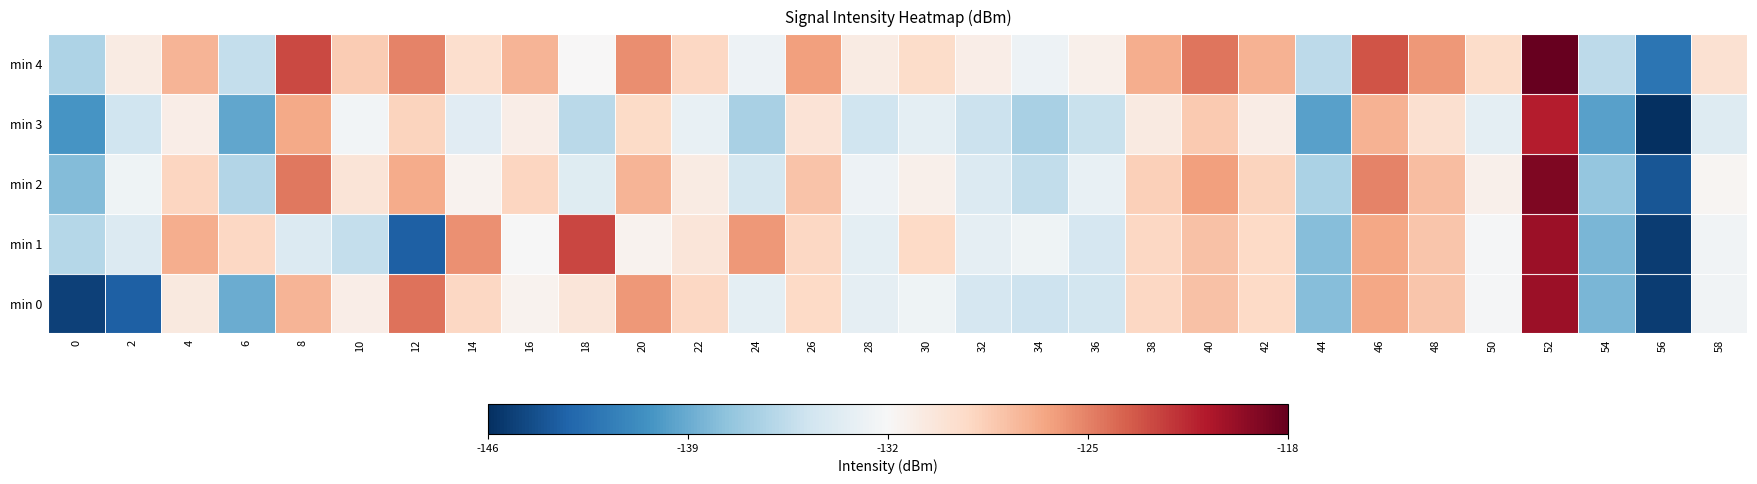

Rank the series at 50 from lowest to highest value.

min 3, min 0, min 1, min 2, min 4